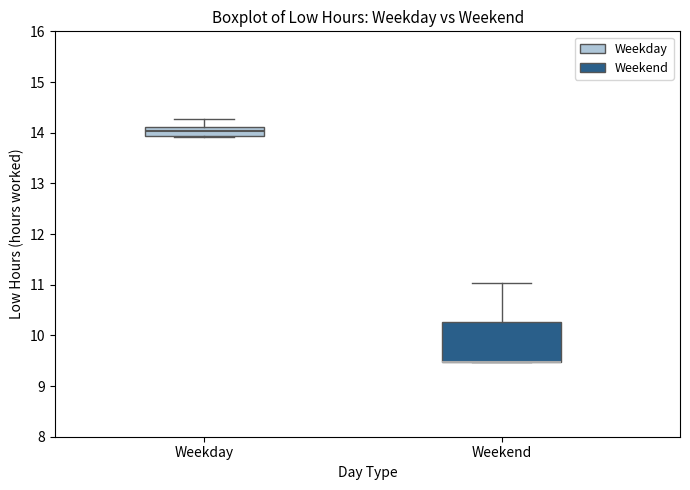

Comparing the boxes themselves (not the whiskers), which one is the tallest?

Weekend